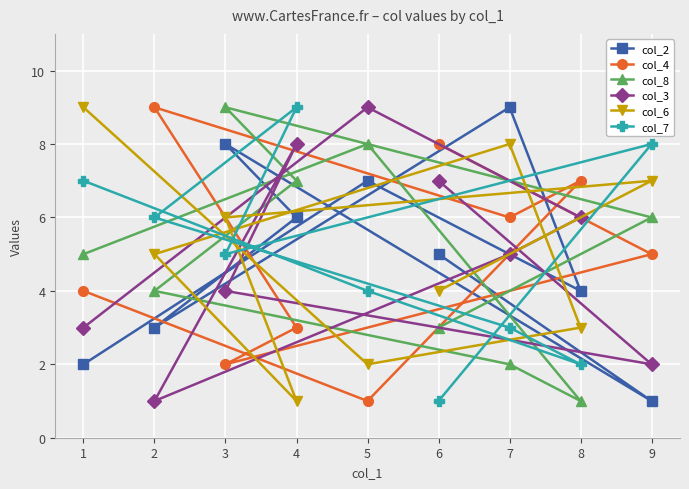

What are all the series names shown in the legend?

col_2, col_4, col_8, col_3, col_6, col_7